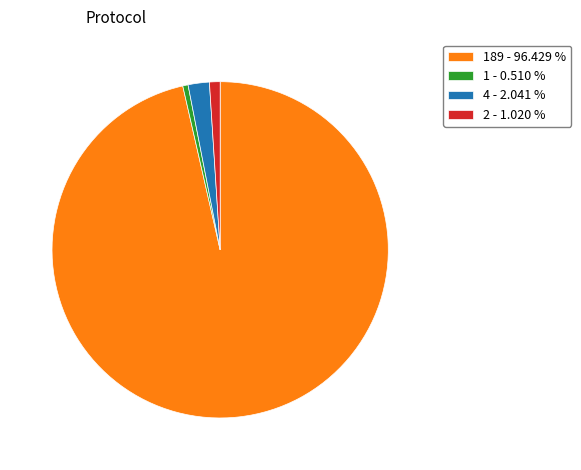

Does any single category account for the majority?

Yes